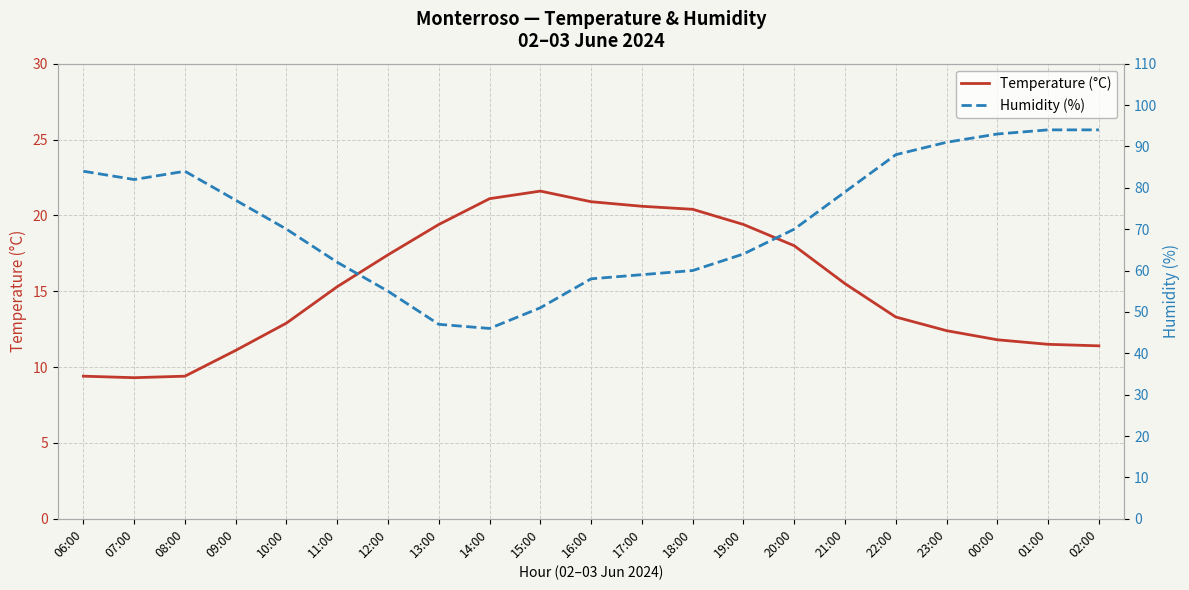

The value of Humidity (%) at 10:00 is 70.0. True or false?

True